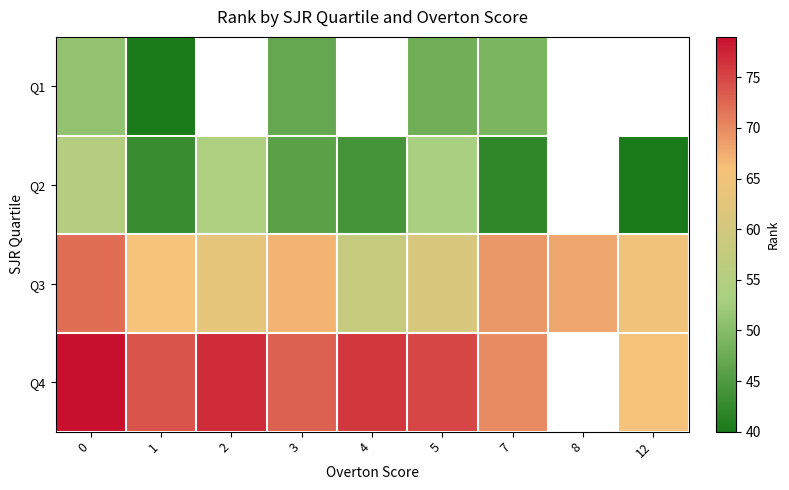

How many data points in Q3 are above 66?

4